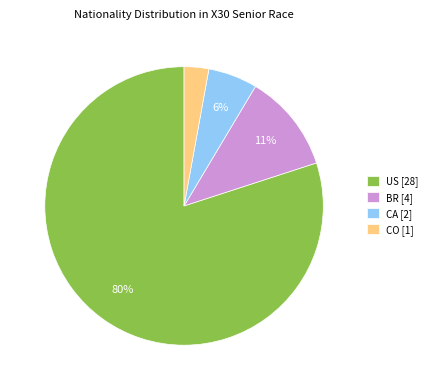

Rank the categories by value from lowest to highest.

CO, CA, BR, US